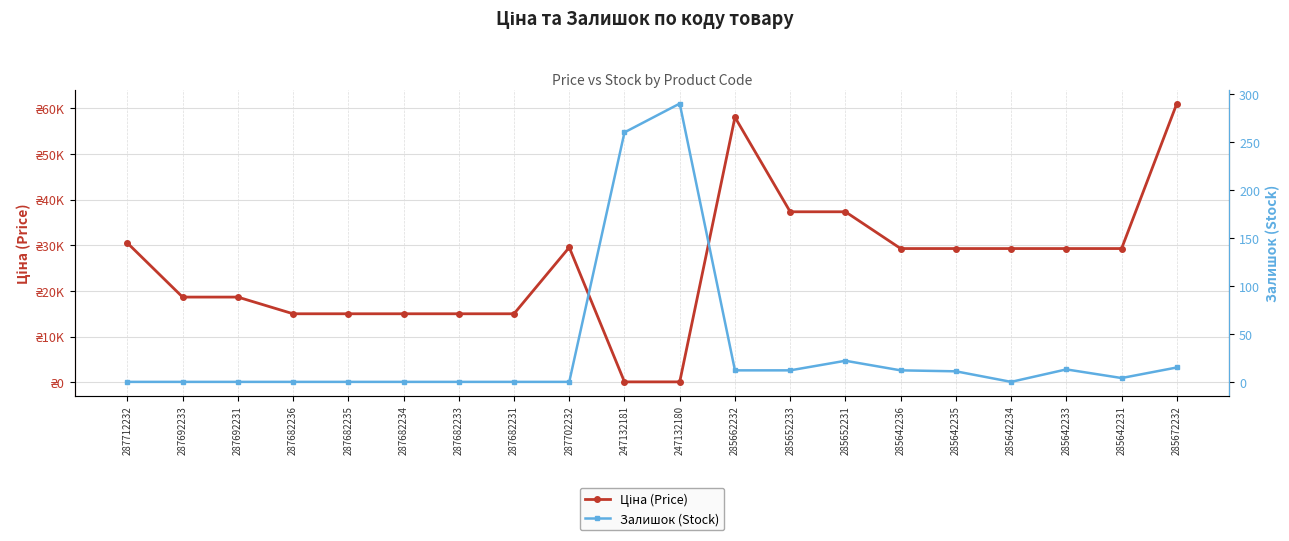

What is the total value across all series at 287682235?

15019.2